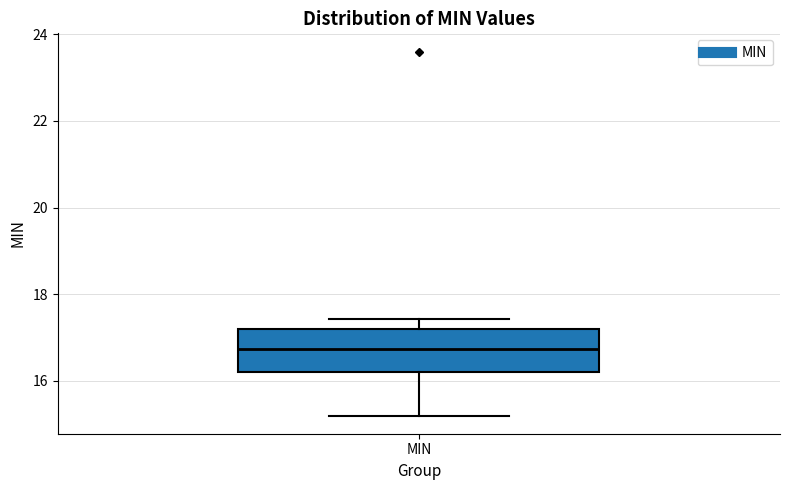

Transcribe this box plot: give where the median line is, the range the box spans, and where the two whiskers end, as read against the y-axis. The values are not printed on the chart, so give them approximately, as read against the axis.

median 16.8, box 16.2 to 17.2, whiskers 15.2 to 17.4